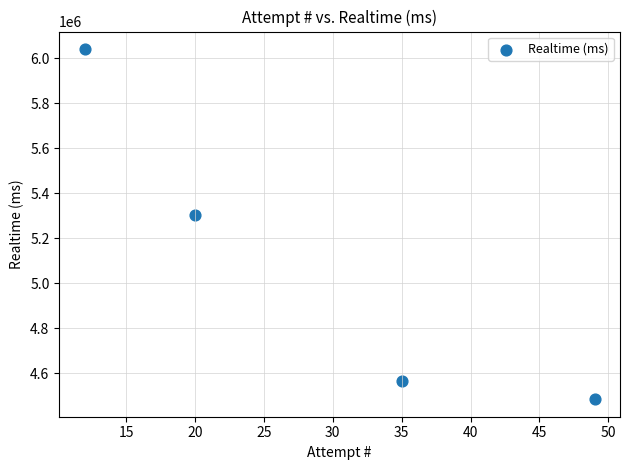

What Y value in the scatter plot is closest to 5262553?

5301374